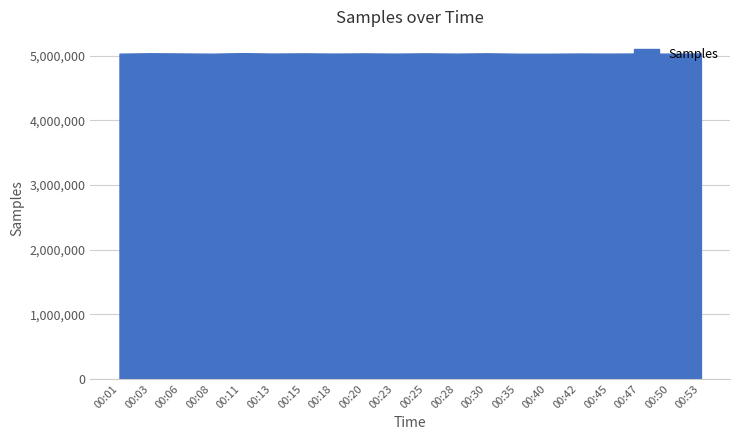

At which label does the data first exceed 5036334?

00:03